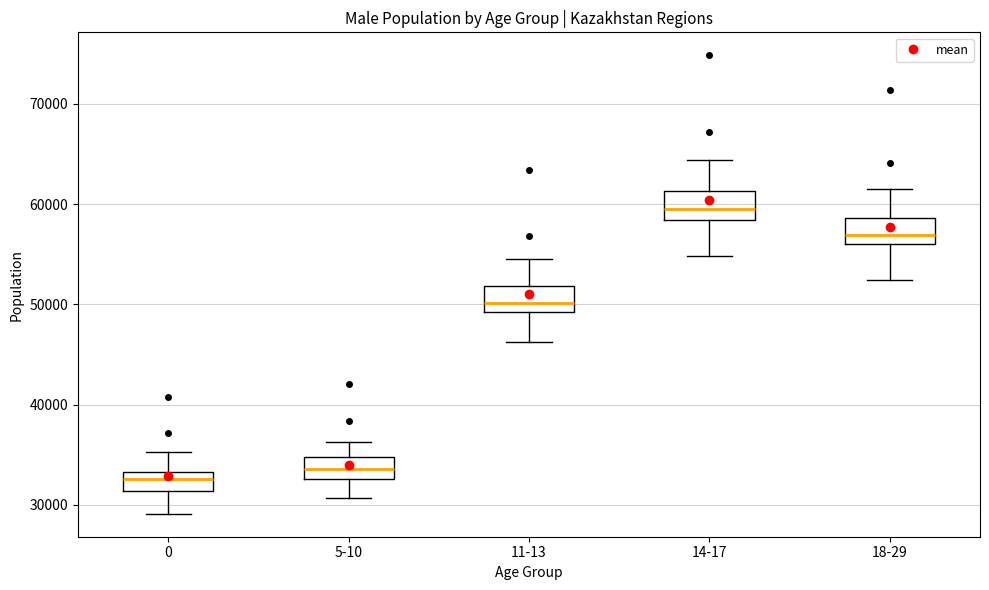

Where is the lower edge of the box for 0 on the y-axis? The values are not printed on the chart, so give them approximately, as read against the axis.

31000